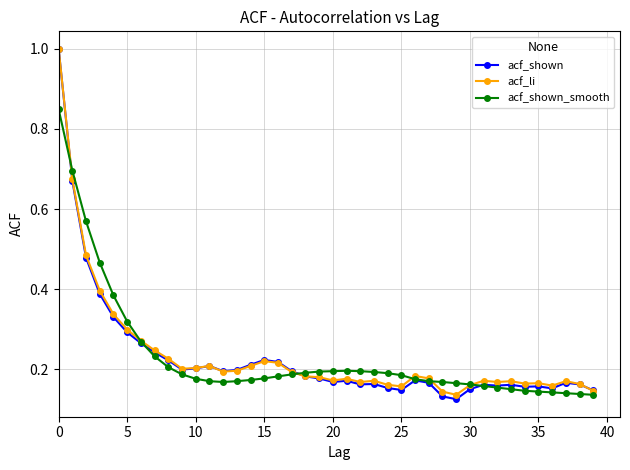

What is the highest value of the acf_shown series?

1.0